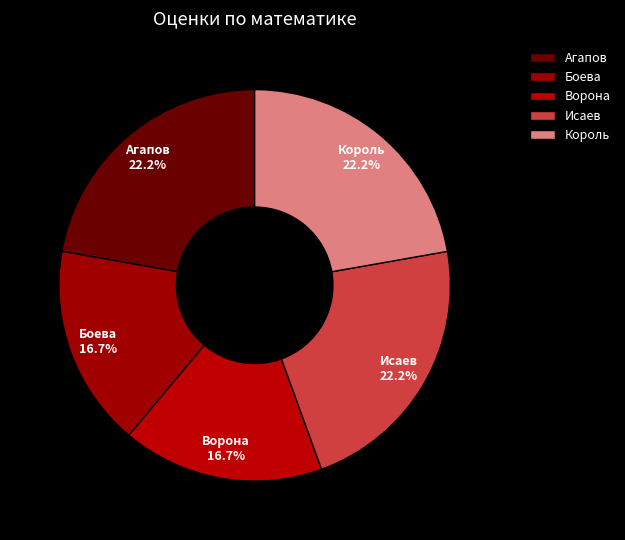

Is Король the majority of the pie?

No